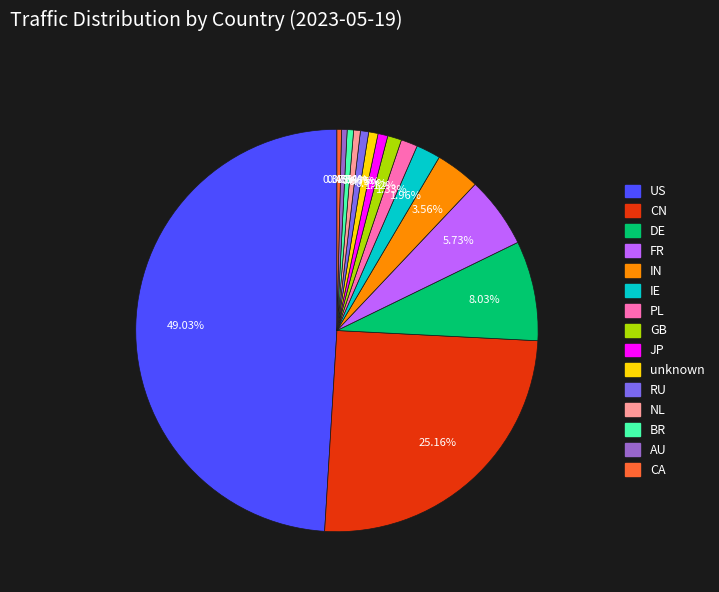

Combined, do IN and BR account for over 50%?

No